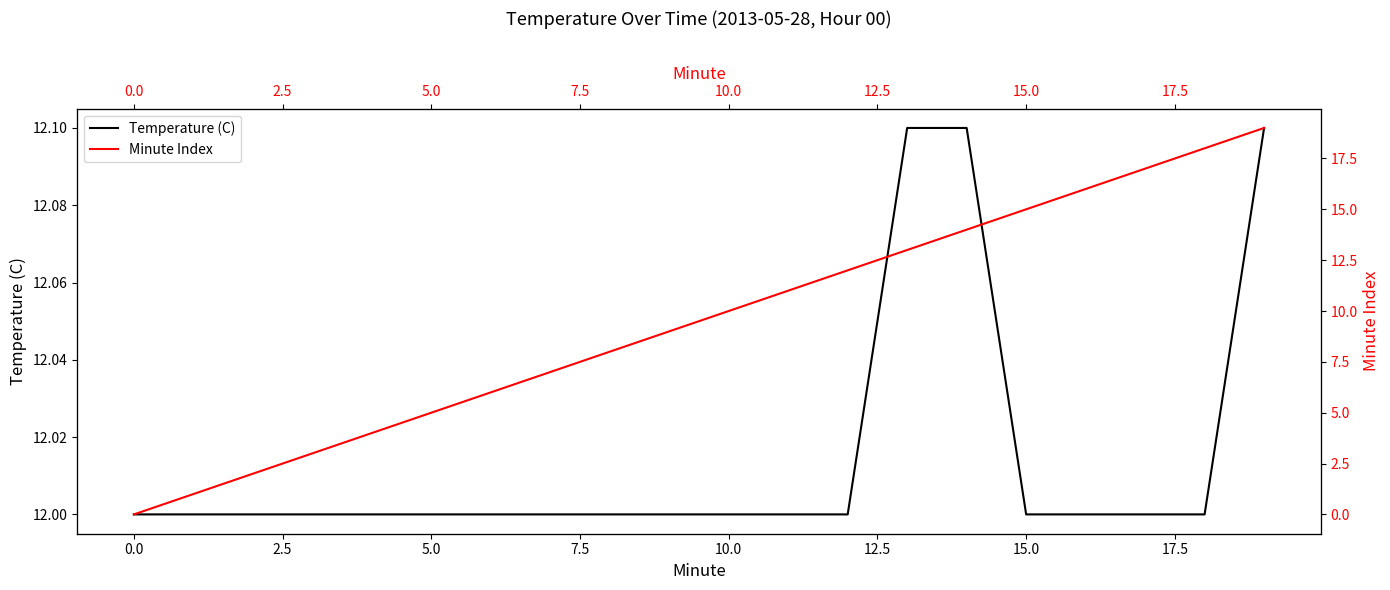

How many lines are shown in the chart?

2